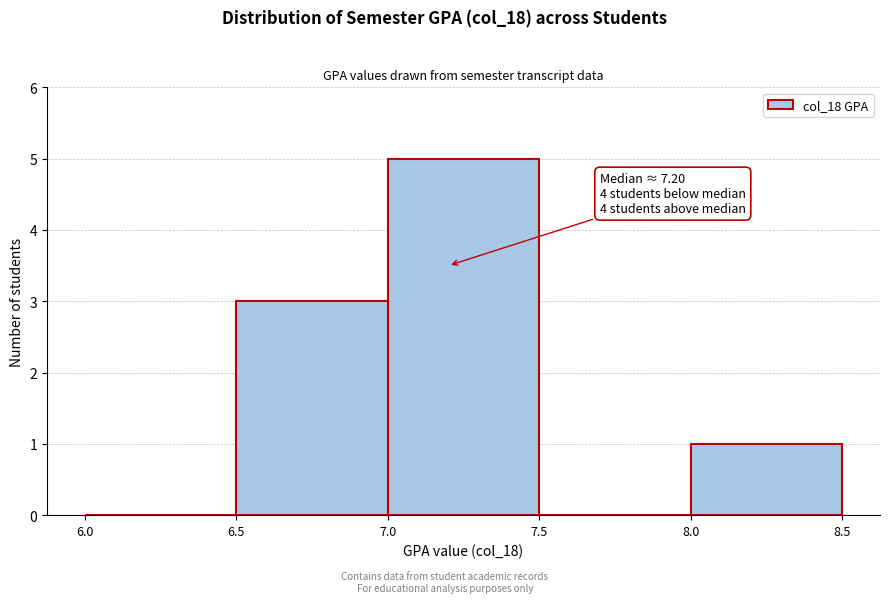

Which range on the x-axis has the tallest bar?

7.0 to 7.5